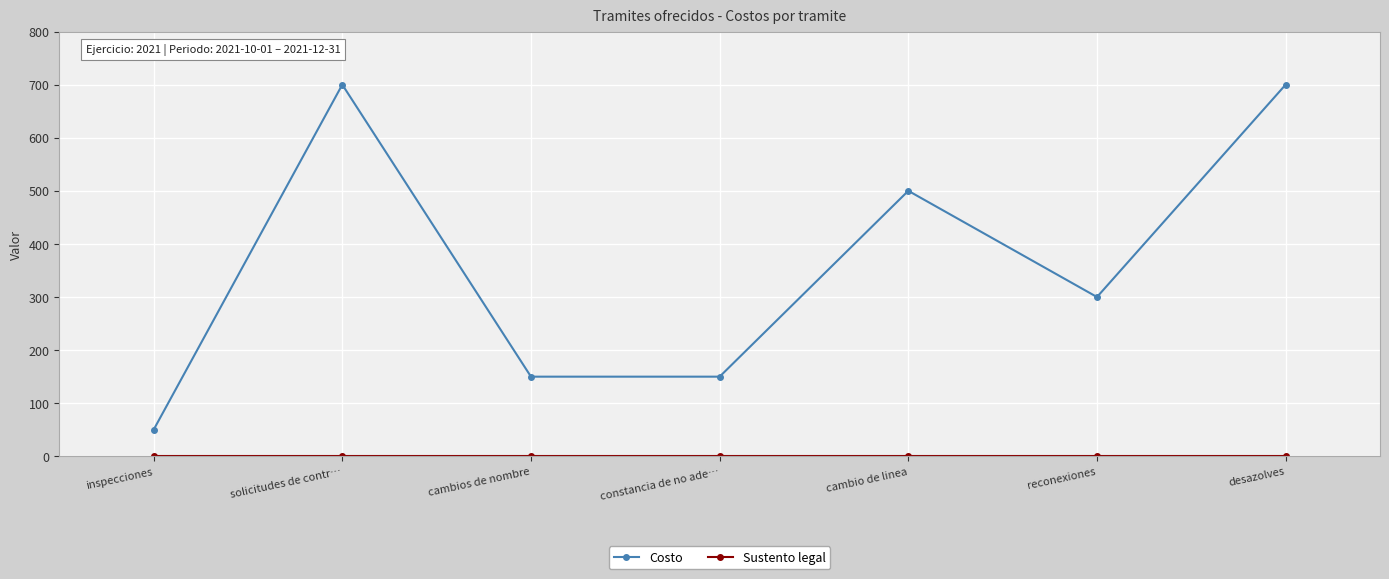

Which series changed the most between solicitudes de contr… and constancia de no ade…?

Costo